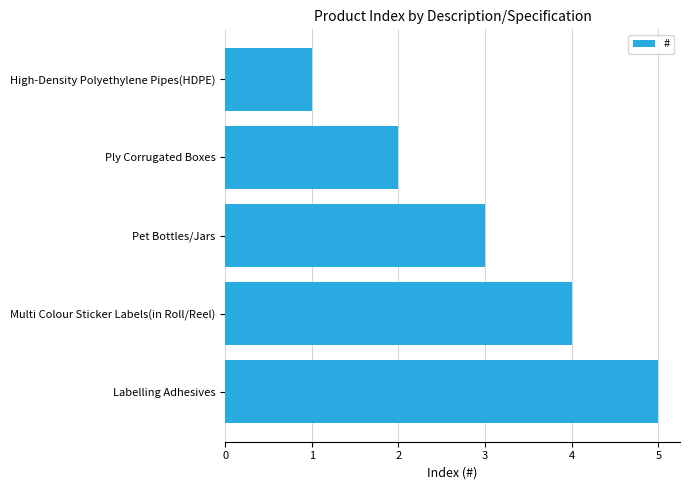

What is the change in value from High-Density Polyethylene Pipes(HDPE) to Pet Bottles/Jars?

+2